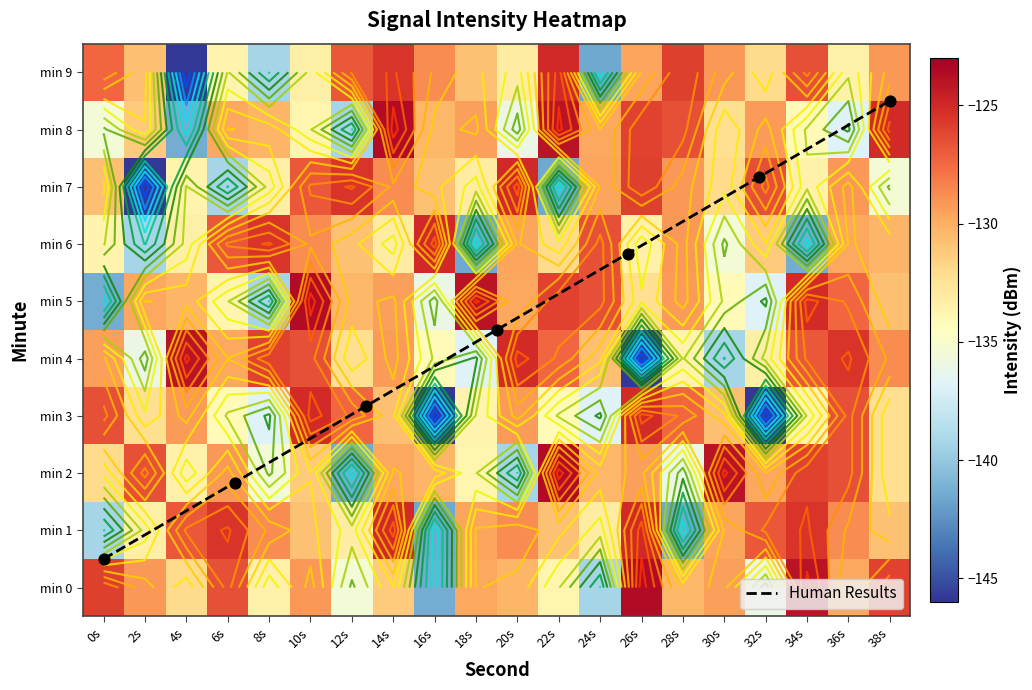

Between 22s and 38s, which series saw the biggest shift?

2